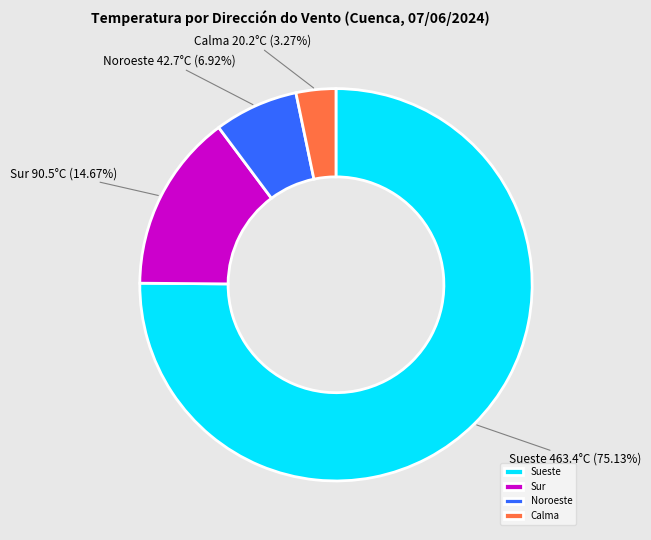

What is the largest slice in the pie chart?

Sueste